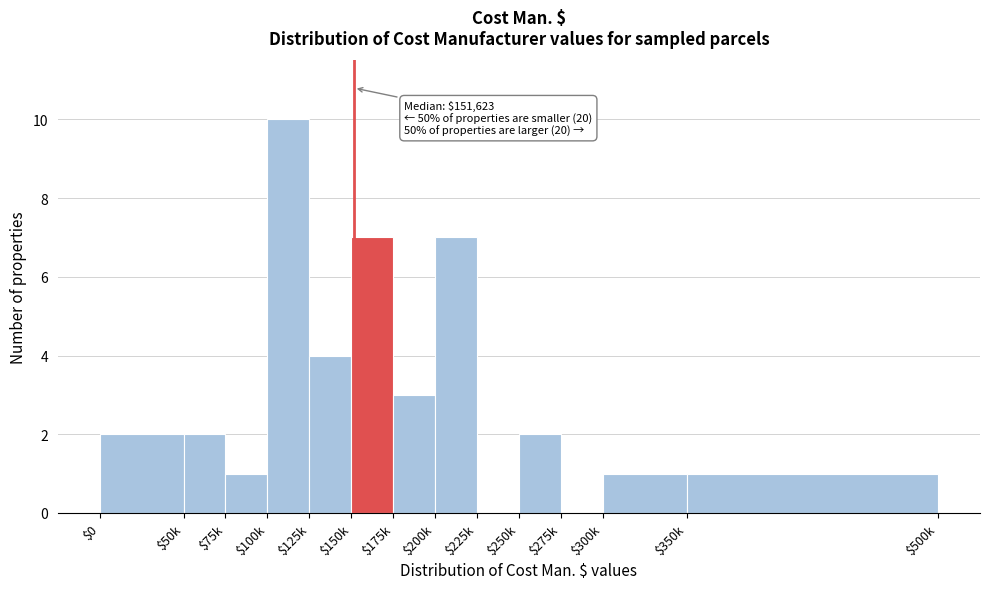

What is the sum of all values?

40